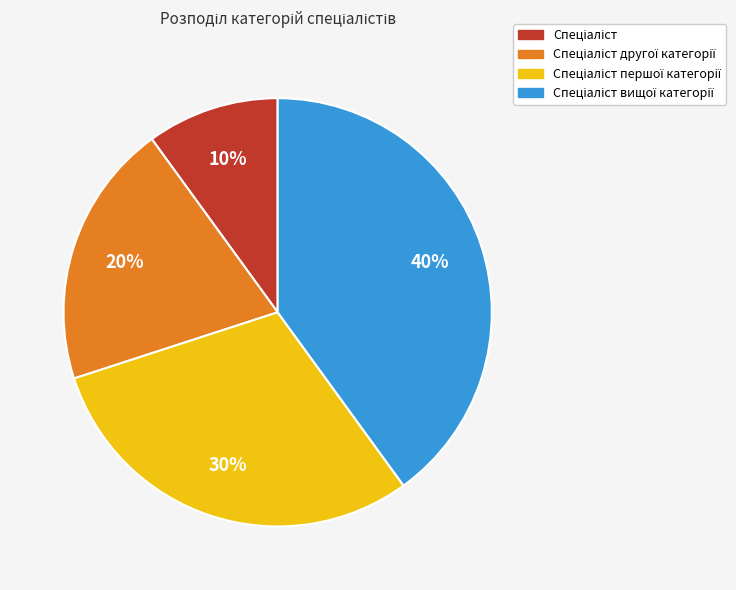

To the nearest percent, what is the difference between the largest and smallest slice percentages?

30%